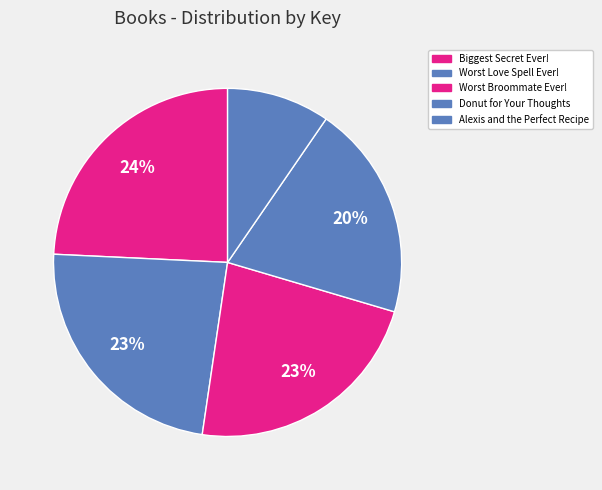

Is Alexis and the Perfect Recipe the majority of the pie?

No